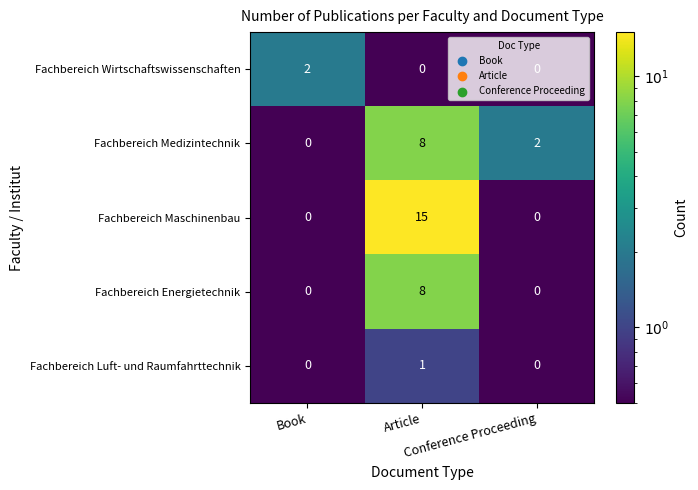

Which series has the largest range (max minus min)?

Fachbereich Maschinenbau